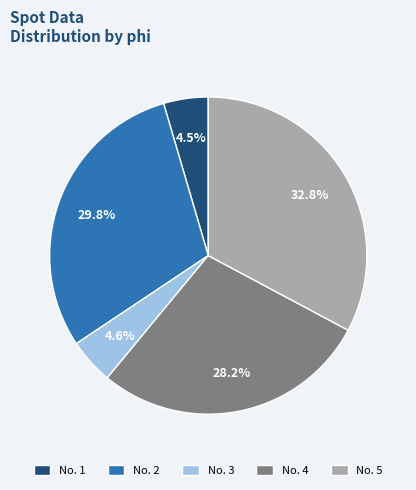

Does any single category account for the majority?

No